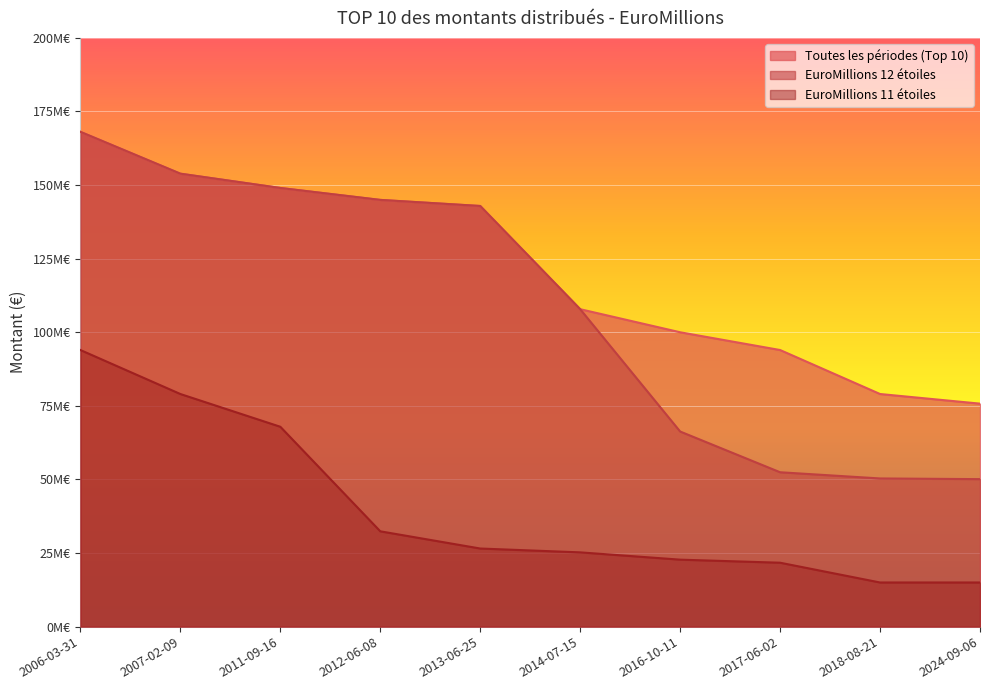

The EuroMillions 11 étoiles series shows 93968807 at 2006-03-31. True or false?

True